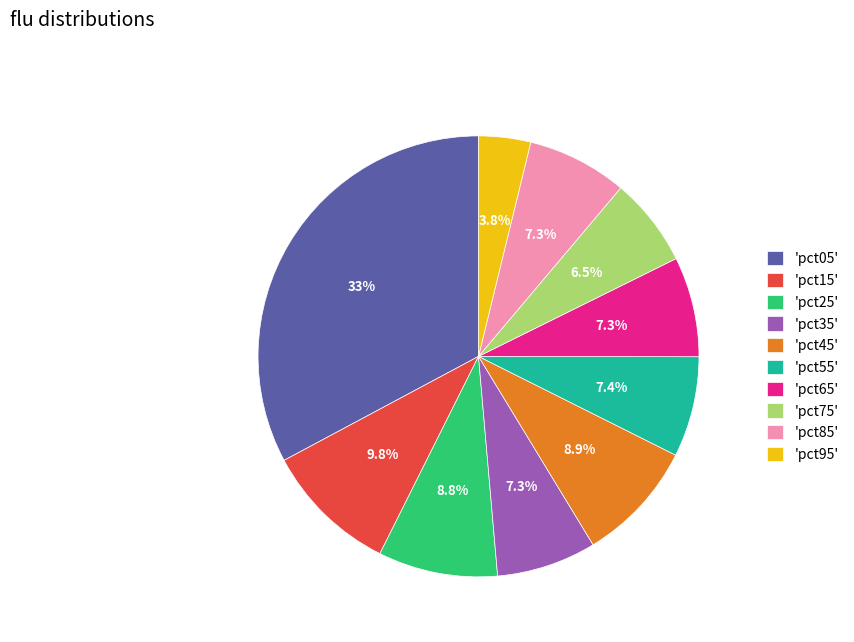

What percentage do 'pct15' and 'pct75' together represent?

16.3%